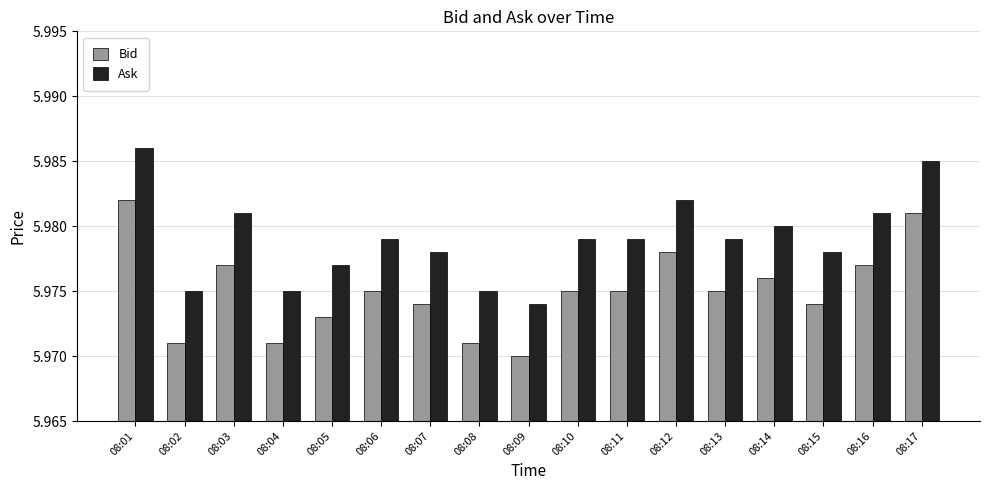

What is the sum of the Ask values at 08:06 and 08:07?

12.0